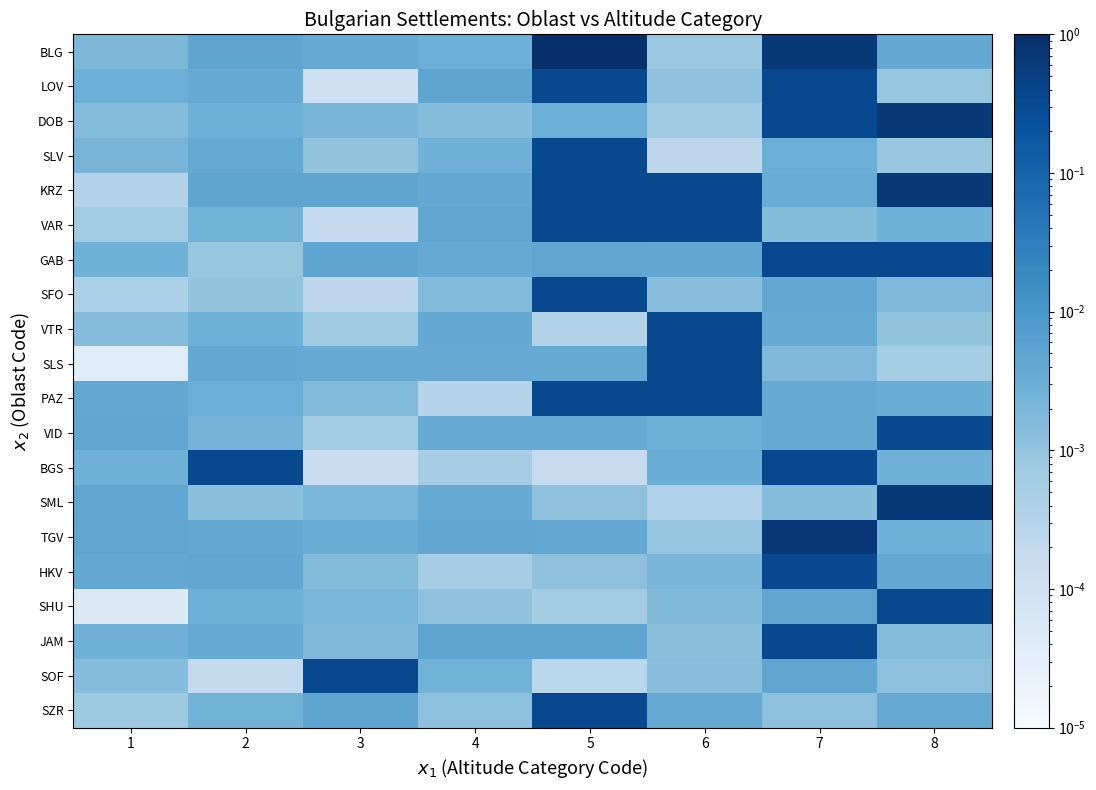

Rank the series by their maximum value, from highest to lowest.

BLG, TGV, KRZ, DOB, SML, VTR, GAB, LOV, HKV, SZR, VAR, SOF, SLV, JAM, VID, BGS, SFO, PAZ, SHU, SLS